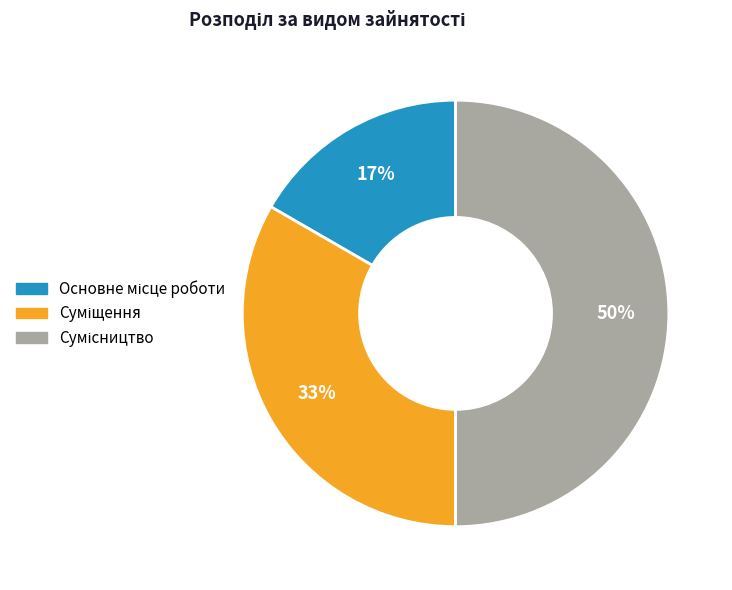

How many slices are in this pie chart?

3